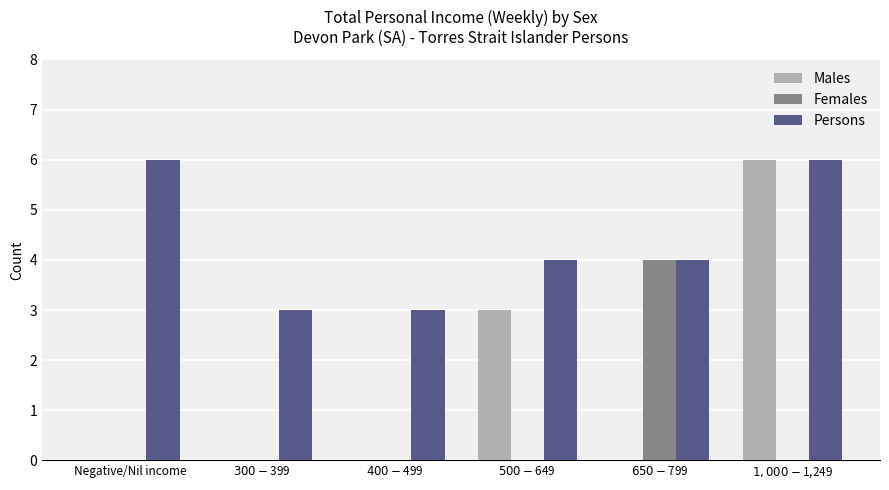

Is it true that Females equals 0 at $400-$499?

True